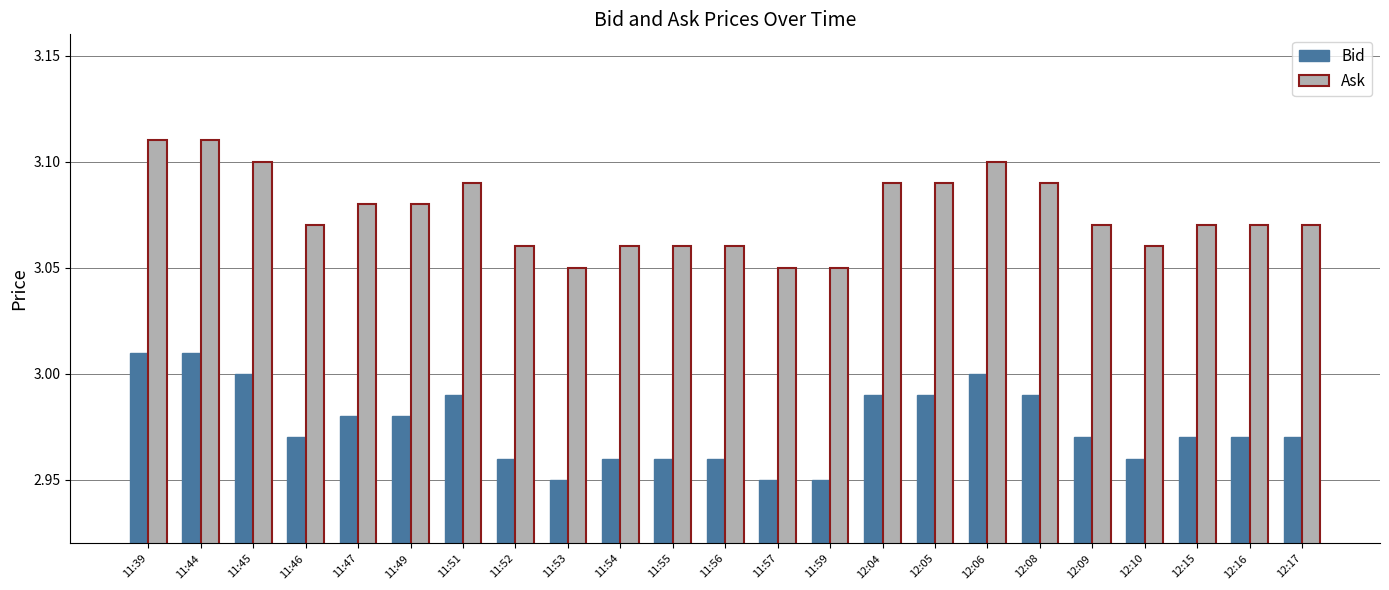

At 11:44, list the series in order from largest to smallest.

Ask, Bid